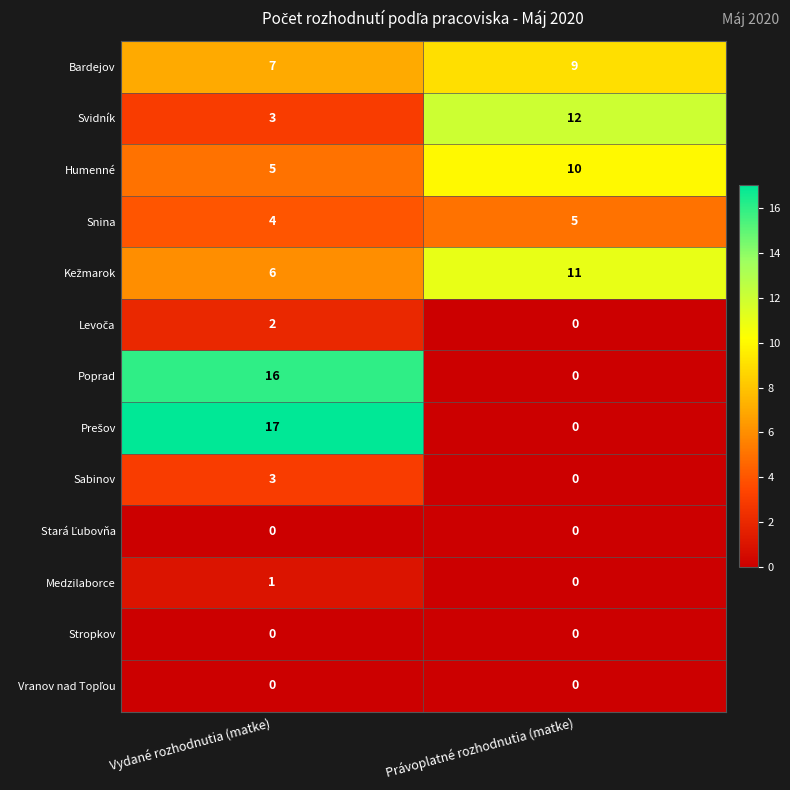

What is the difference between the highest and lowest values at Právoplatné rozhodnutia (matke)?

12